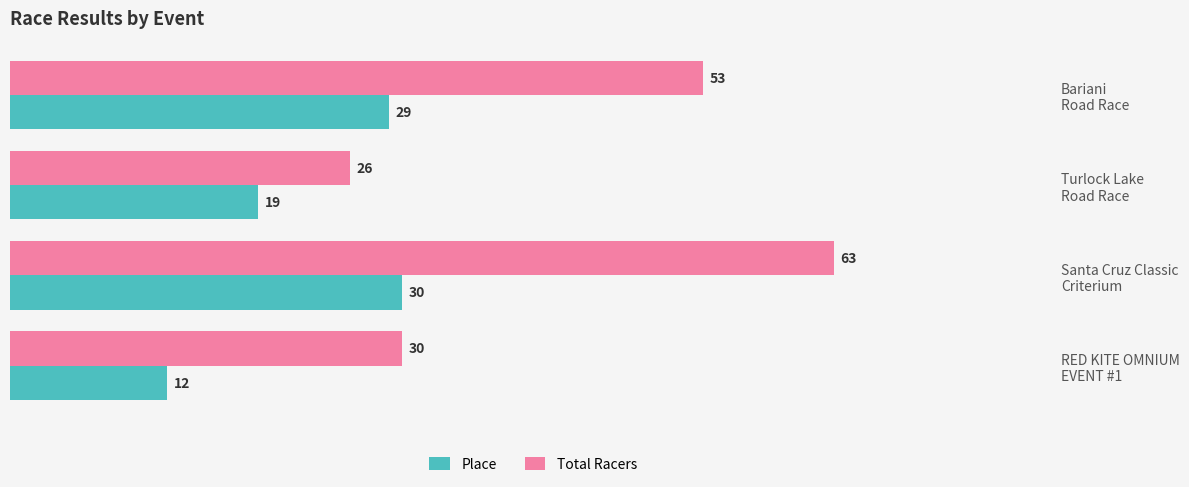

What is the lowest value of the Total Racers series?

26